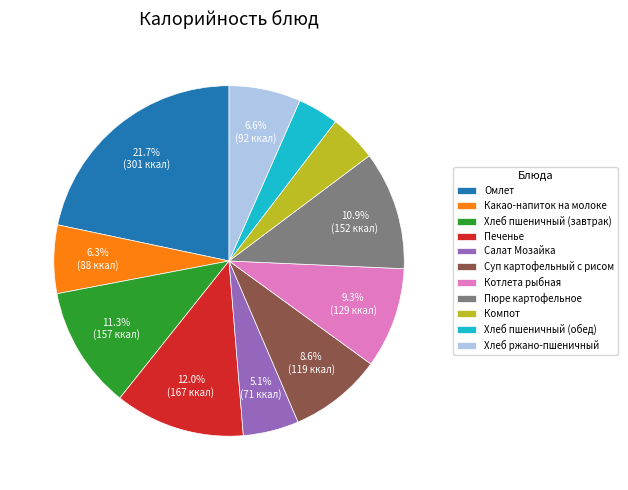

Does any single category account for the majority?

No